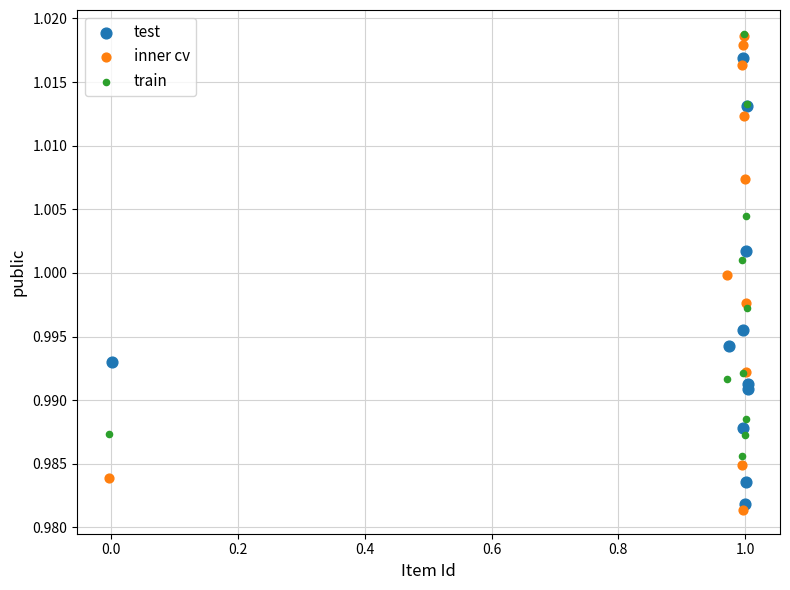

Which series reaches the minimum Y coordinate?

inner cv